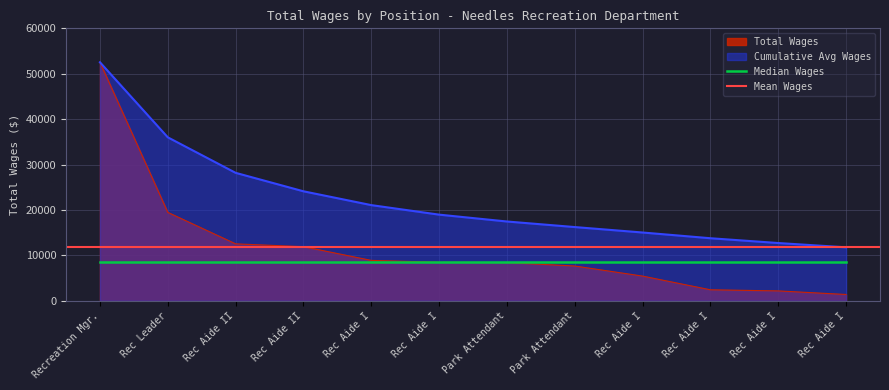

What position from the left is 9.?

9